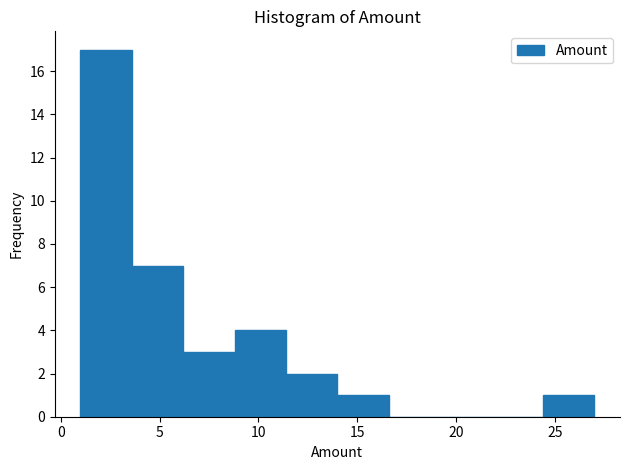

Reading left to right, transcribe this chart: for each bar, give the range it covers on the x-axis and its height. Neither the bar edges nor the heights are printed on the chart, so give them approximately, as read against the axes.

1.0 to 3.6: 17
3.6 to 6.2: 7
6.2 to 8.8: 3
8.8 to 11.4: 4
11.4 to 14.0: 2
14.0 to 16.6: 1
16.6 to 19.2: 0
19.2 to 21.8: 0
21.8 to 24.4: 0
24.4 to 27.0: 1